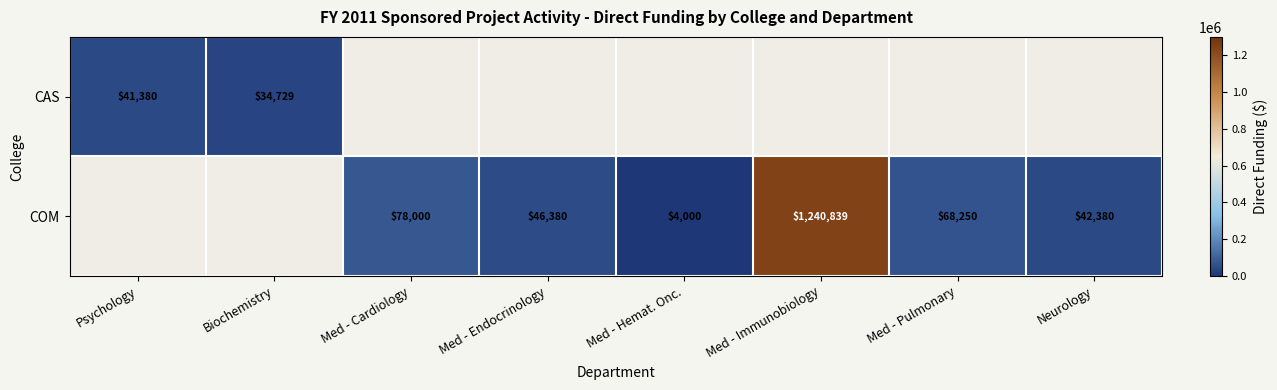

Is it true that COM equals 74617 at Neurology?

False